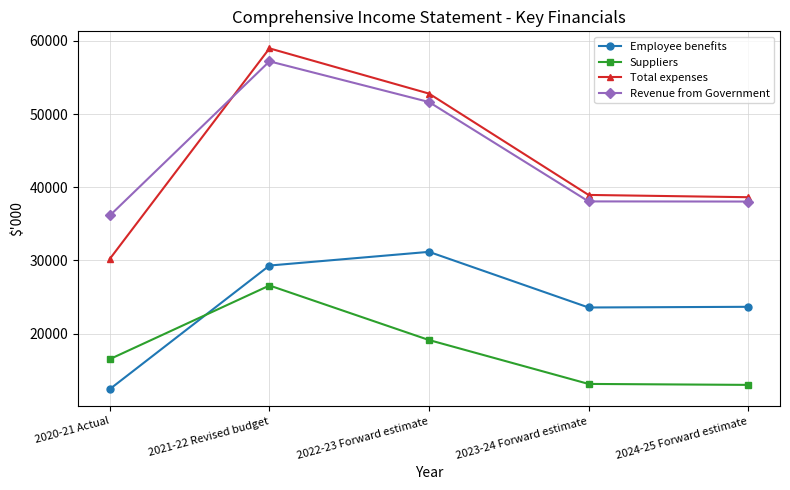

What is the maximum value shown in the chart?

58983